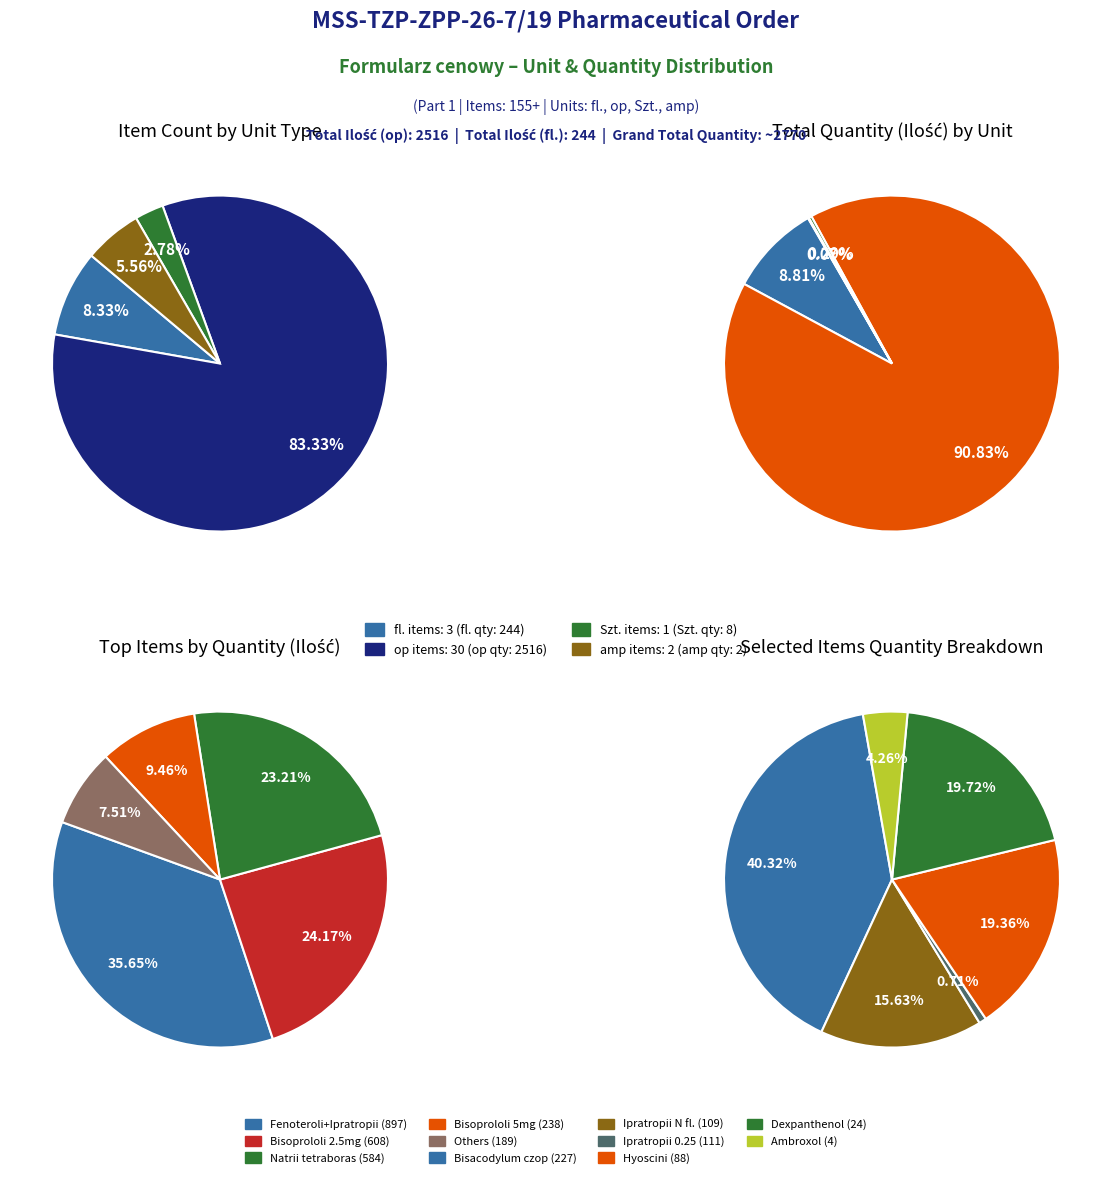

How many slices are in this pie chart?

4